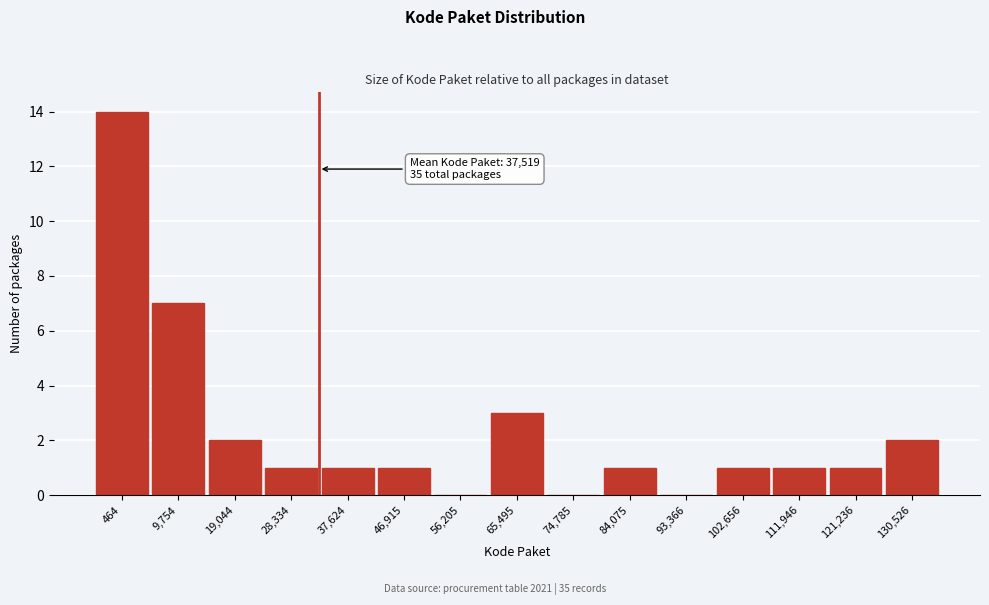

Reading left to right, what are all the values shown in this chart?

464=14	9,754=7	19,044=2	28,334=1	37,624=1	46,915=1	56,205=0	65,495=3	74,785=0	84,075=1	93,366=0	102,656=1	111,946=1	121,236=1	130,526=2